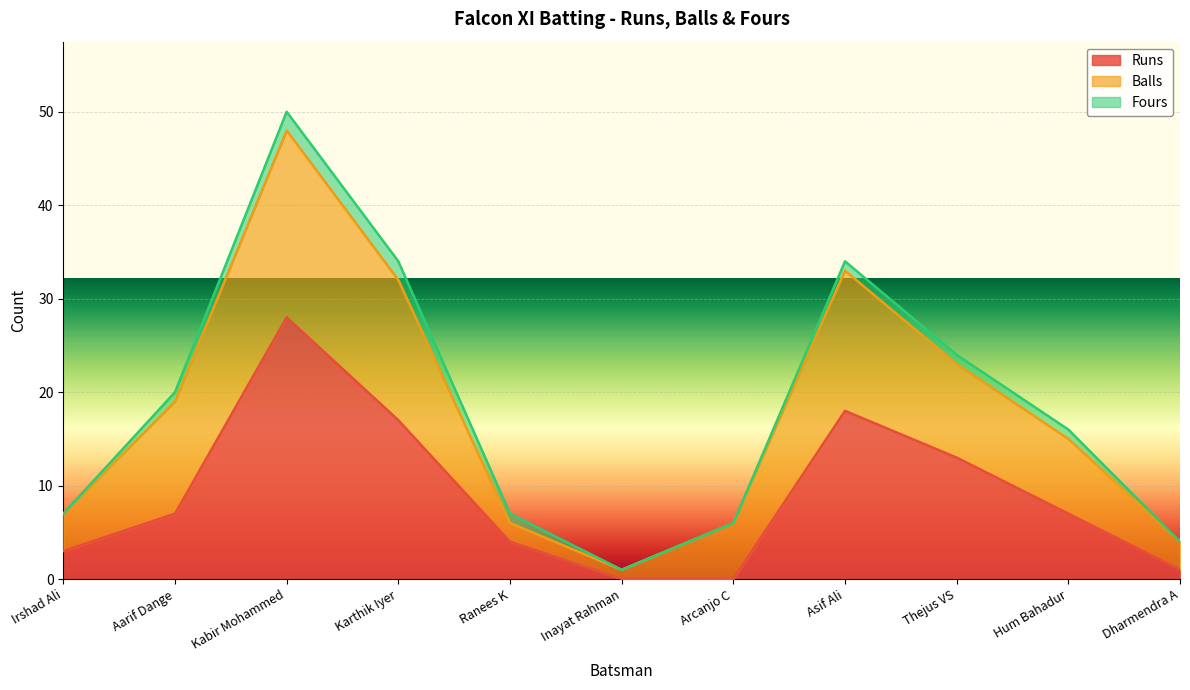

Reading right to left, what are all the values shown in this chart?

Runs: 1	7	13	18	0	0	4	17	28	7	3
Balls: 3	8	10	15	6	1	2	15	20	12	4
Fours: 0	1	1	1	0	0	1	2	2	1	0